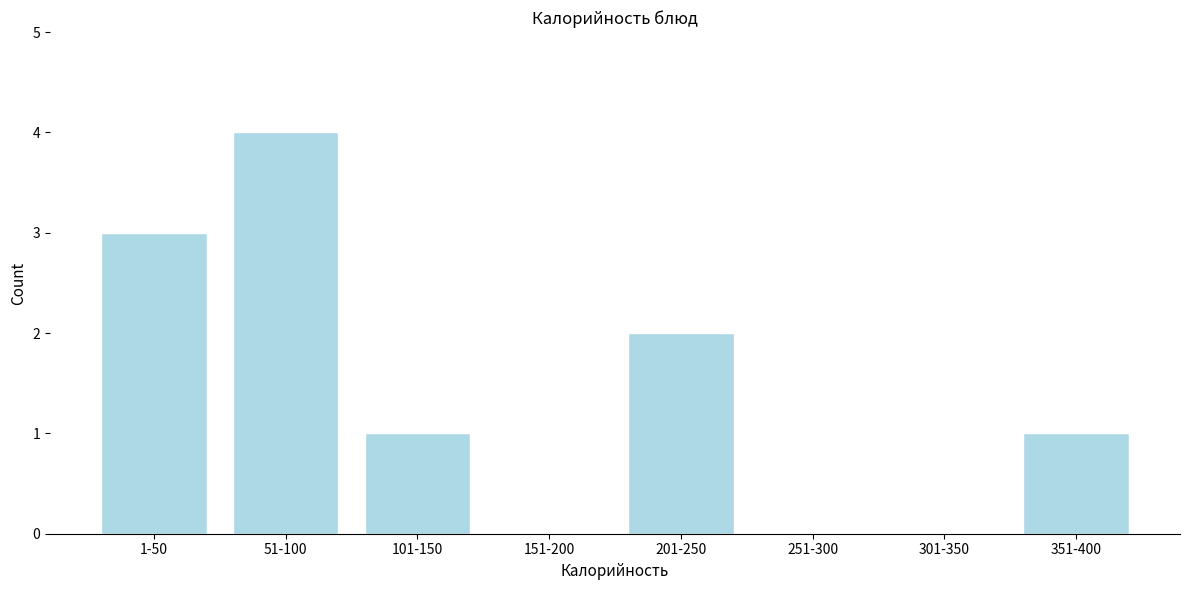

Reading left to right, what are all the values shown in this chart?

1-50=3	51-100=4	101-150=1	151-200=0	201-250=2	251-300=0	301-350=0	351-400=1